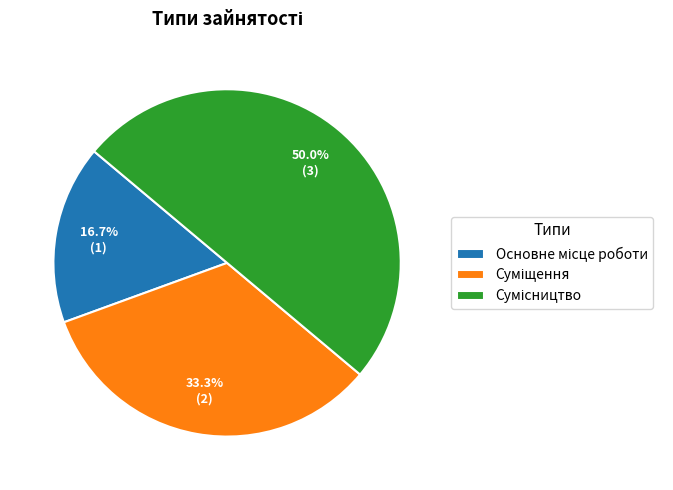

How many slices are in this pie chart?

3